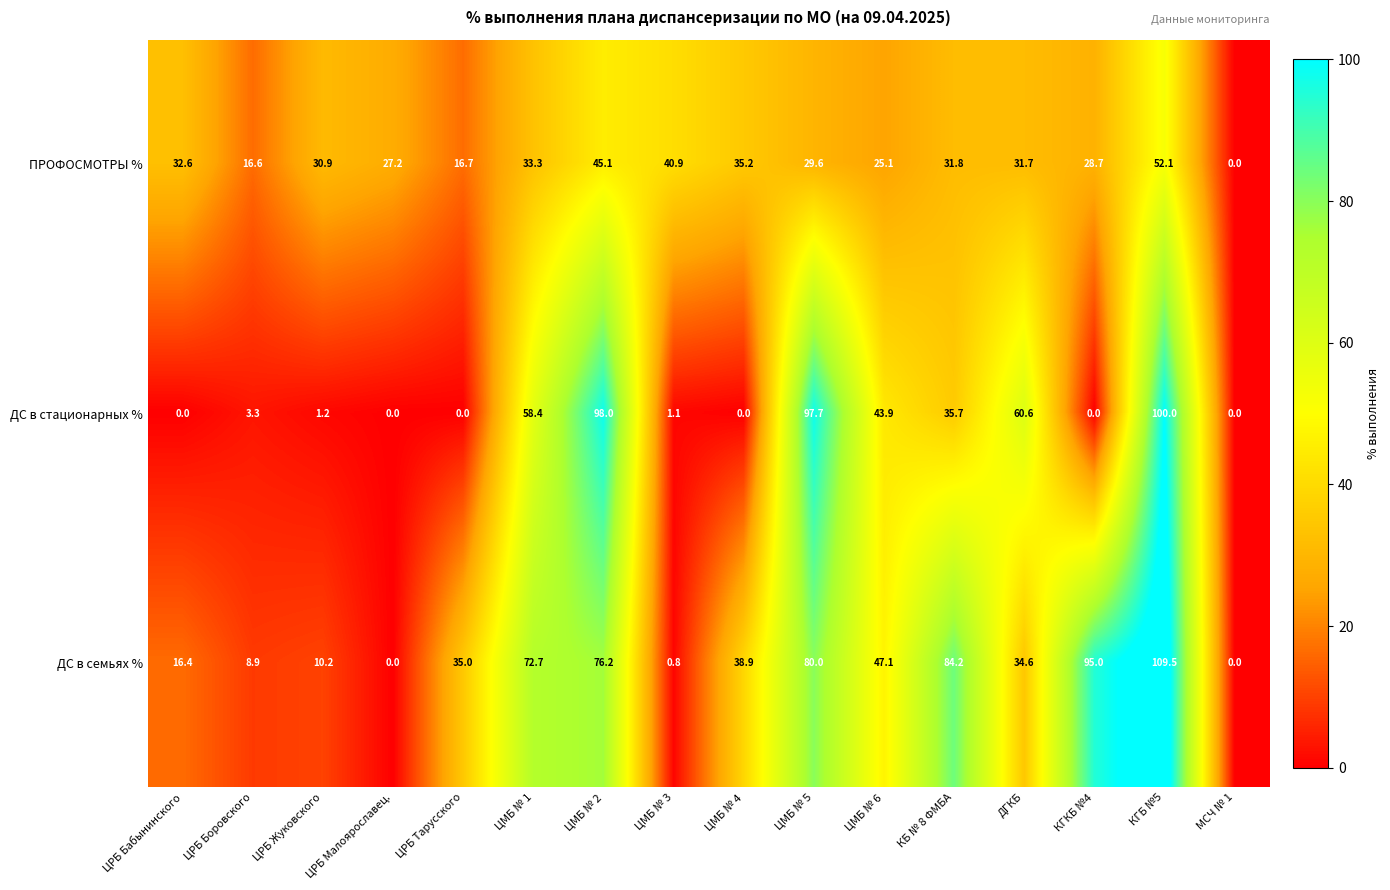

How many values in the ПРОФОСМОТРЫ % series are below 31?

8